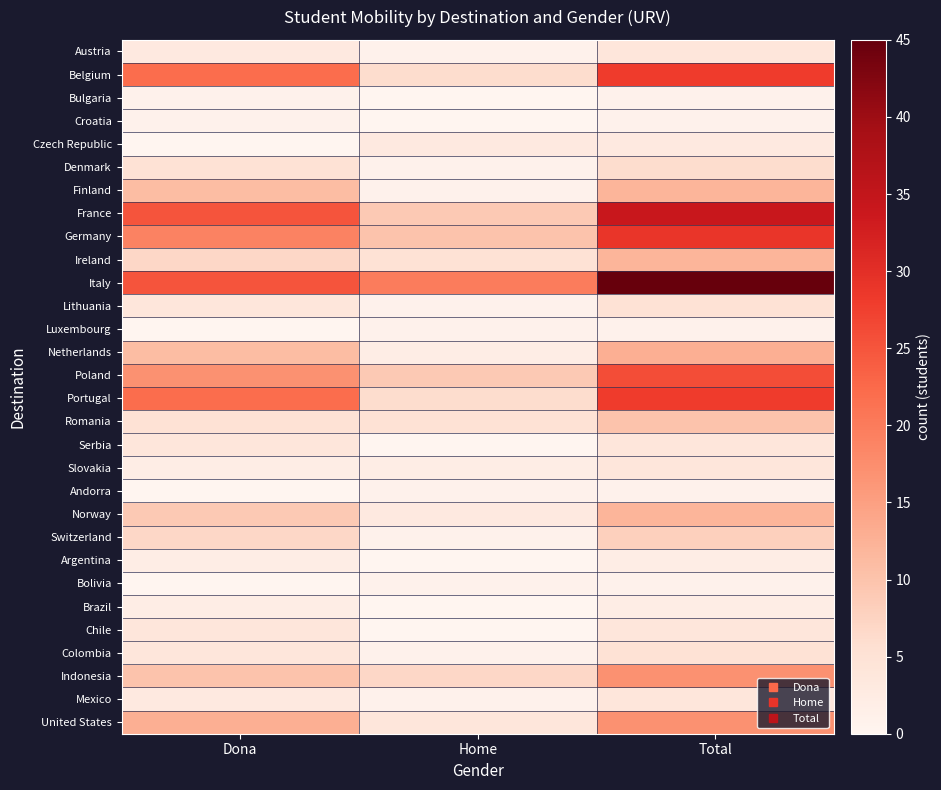

How many distinct data groups are displayed?

30